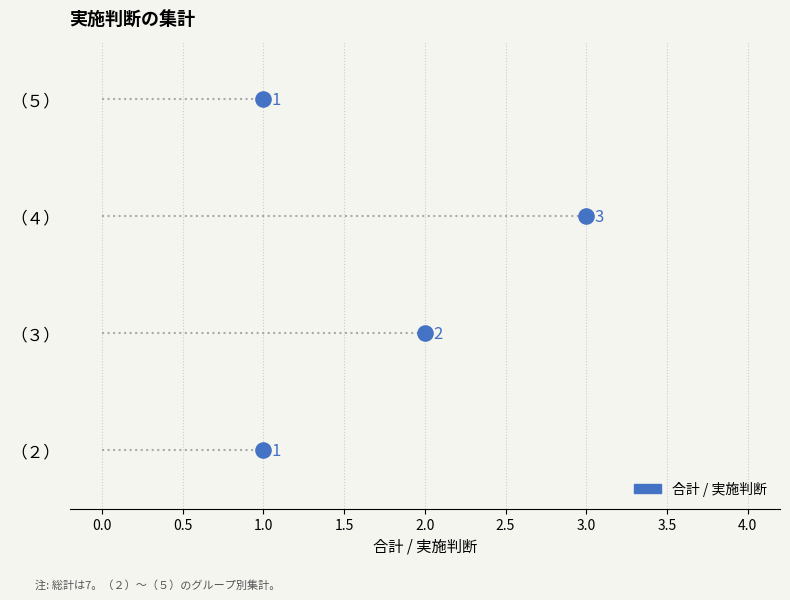

Approximately how many times larger is the value at （３） compared to （２）?

2.0